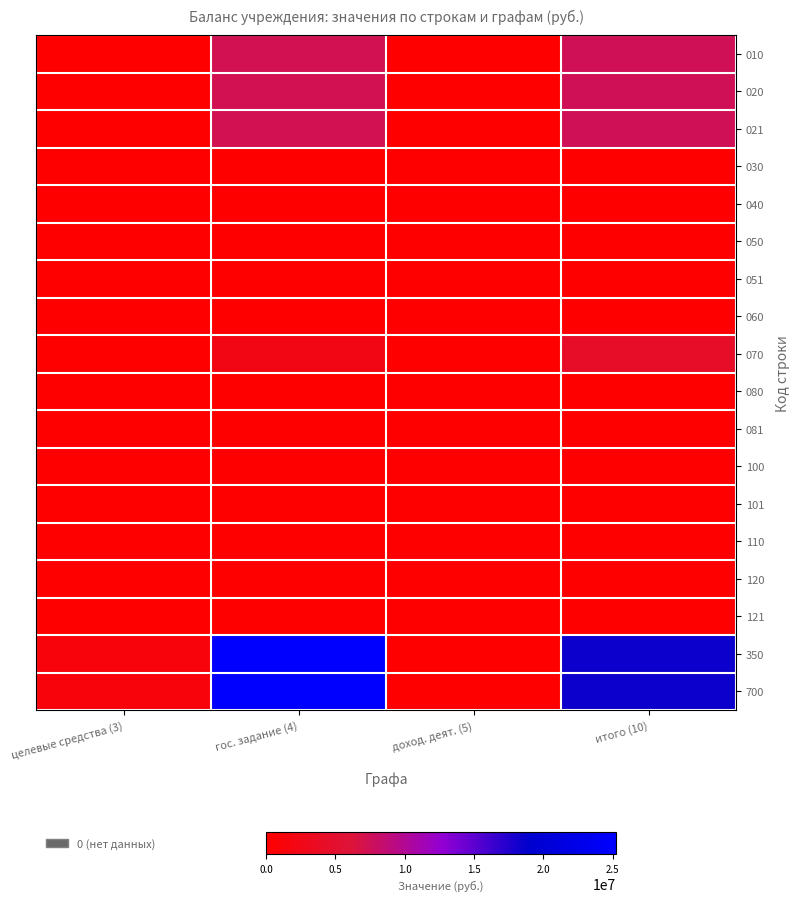

Between целевые средства (3) and доход. деят. (5), which series saw the biggest shift?

350